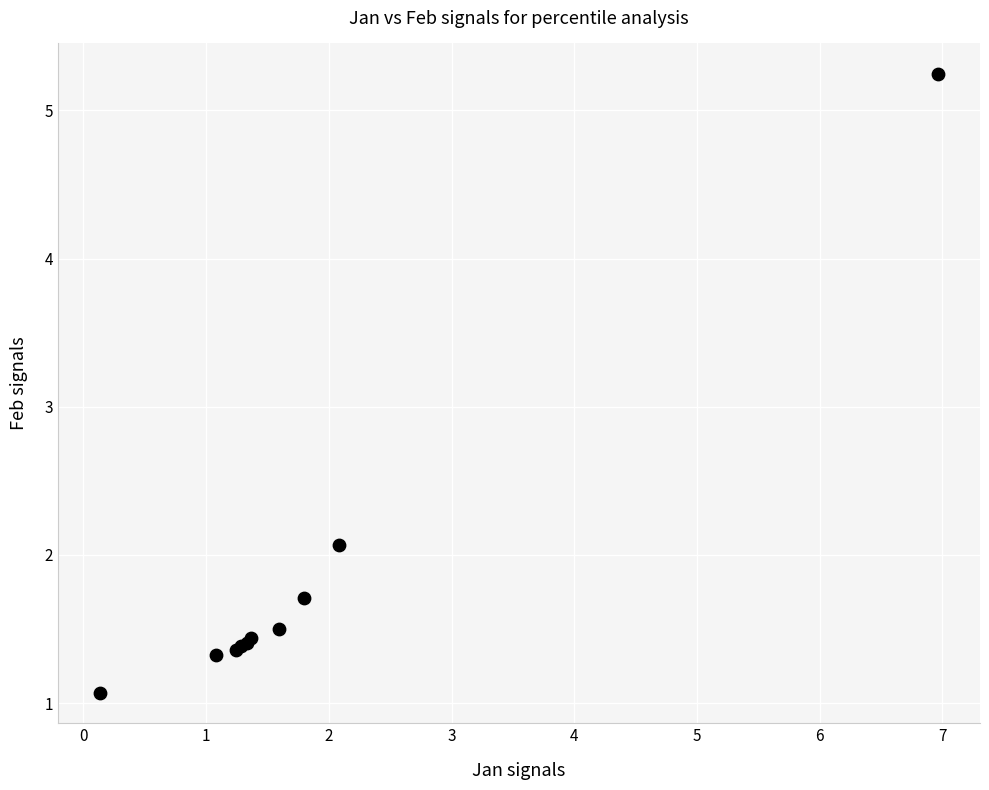

What Y value in the scatter plot is closest to 3?

2.1